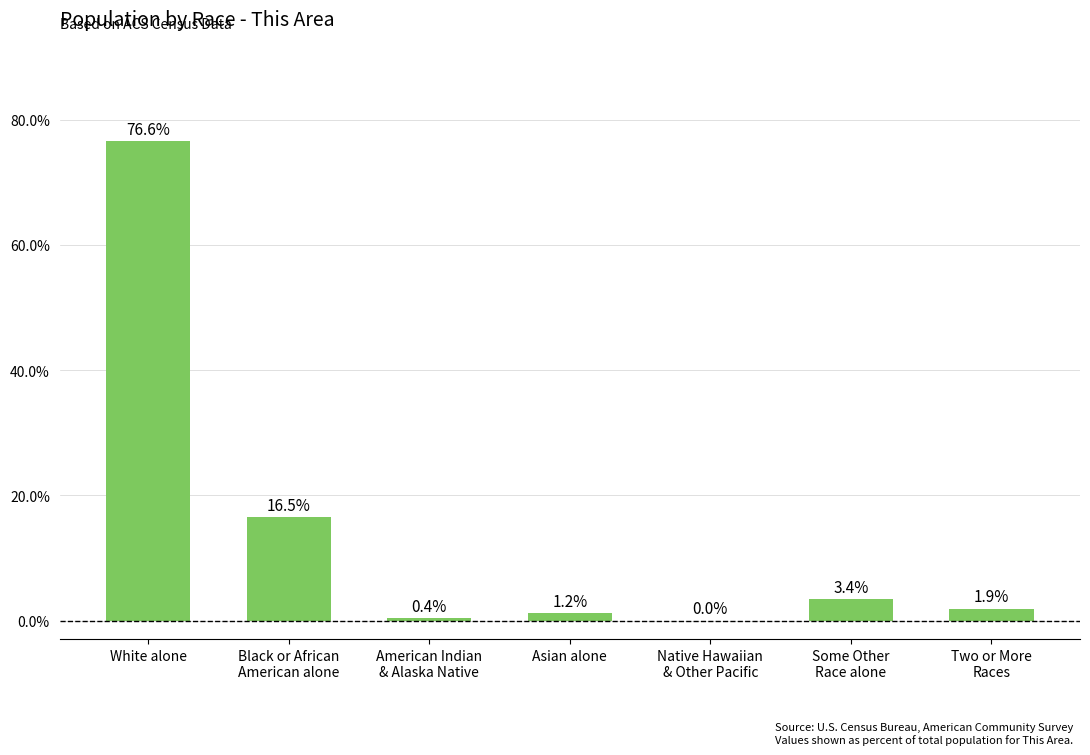

Which label corresponds to the largest value in the chart?

White alone